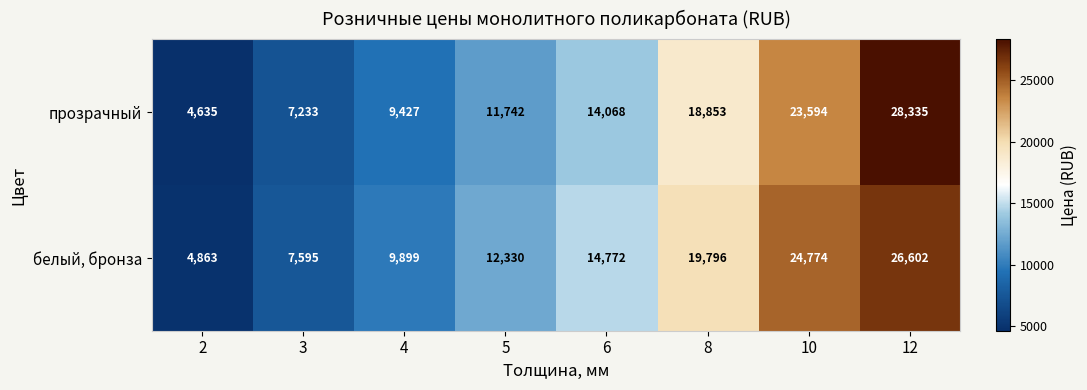

What is the sum of all прозрачный values?

117887